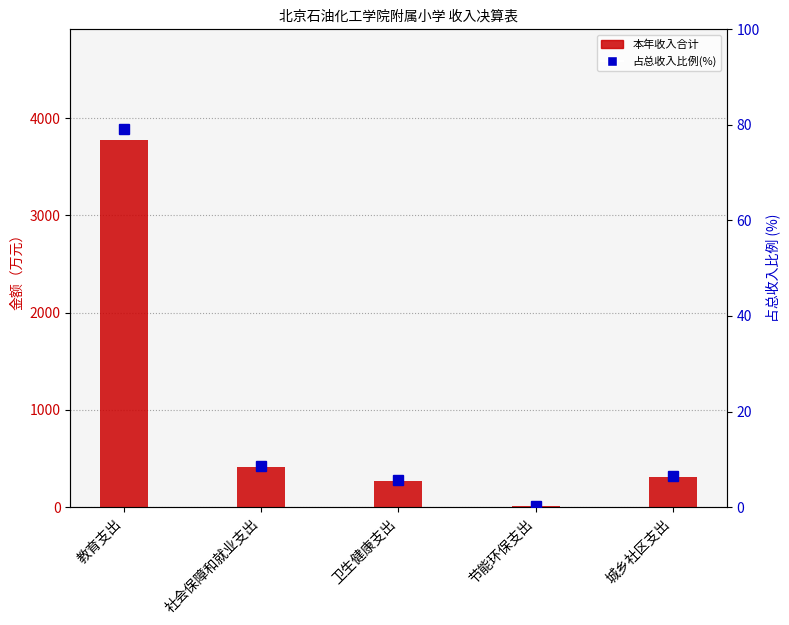

Reading left to right, list all the values displayed in this chart.

本年收入合计: 教育支出=3778.3	社会保障和就业支出=410.8	卫生健康支出=266.6	节能环保支出=11.0	城乡社区支出=307.7
占总收入比例(%): 教育支出=79.1	社会保障和就业支出=8.6	卫生健康支出=5.6	节能环保支出=0.2	城乡社区支出=6.4